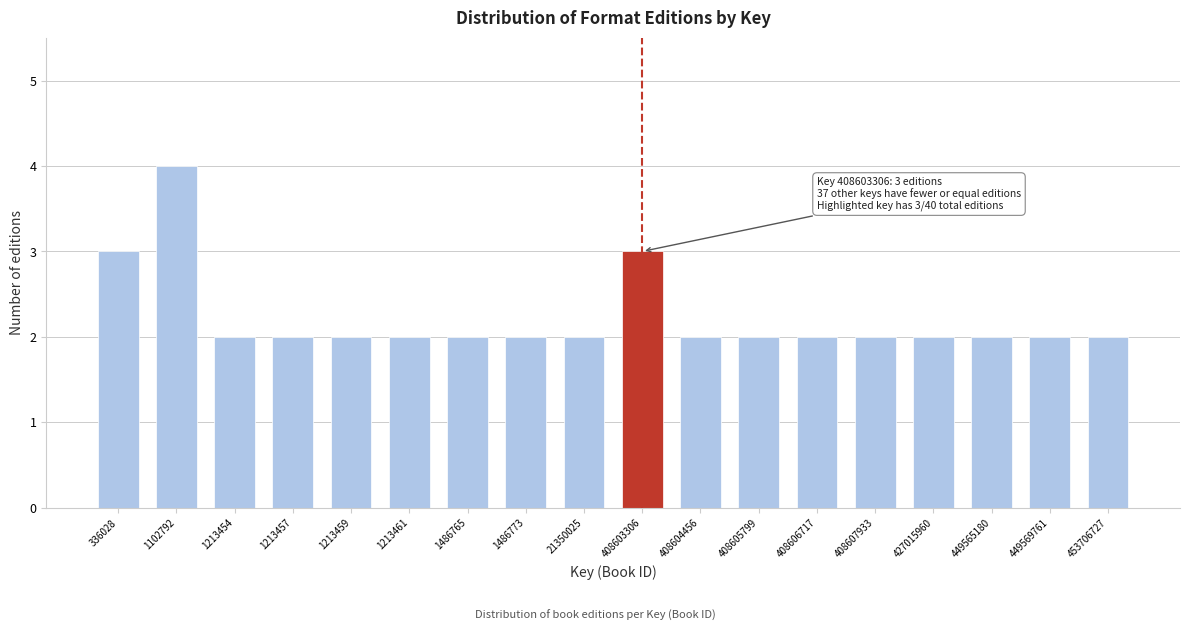

Reading right to left, transcribe all the data shown in this chart.

2	2	2	2	2	2	2	2	3	2	2	2	2	2	2	2	4	3